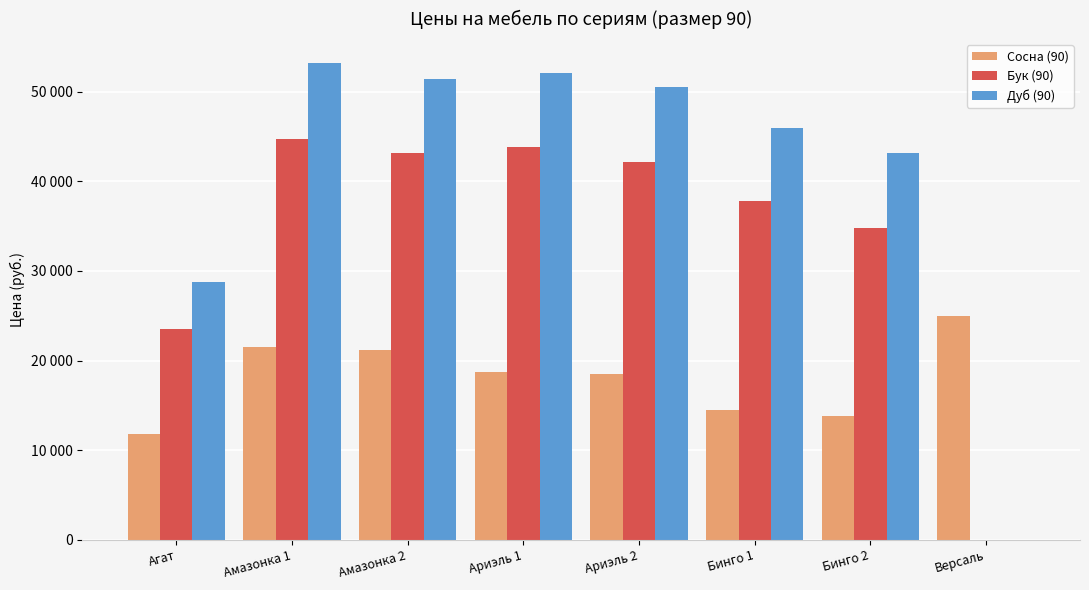

Where does the Бук (90) series first go above 42147?

Амазонка 1